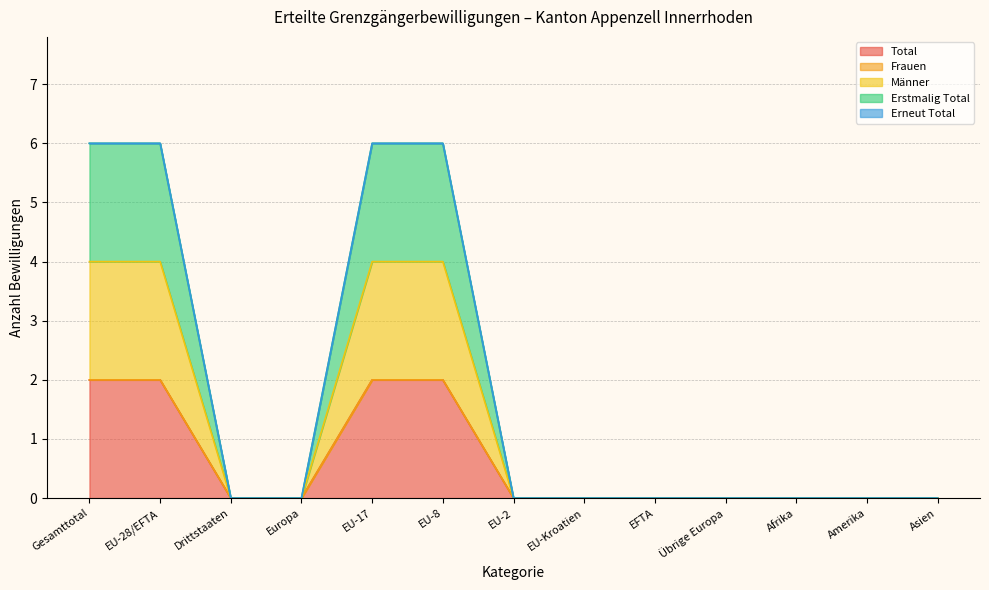

Which series changed the most between EU-17 and Übrige Europa?

Erstmalig Total